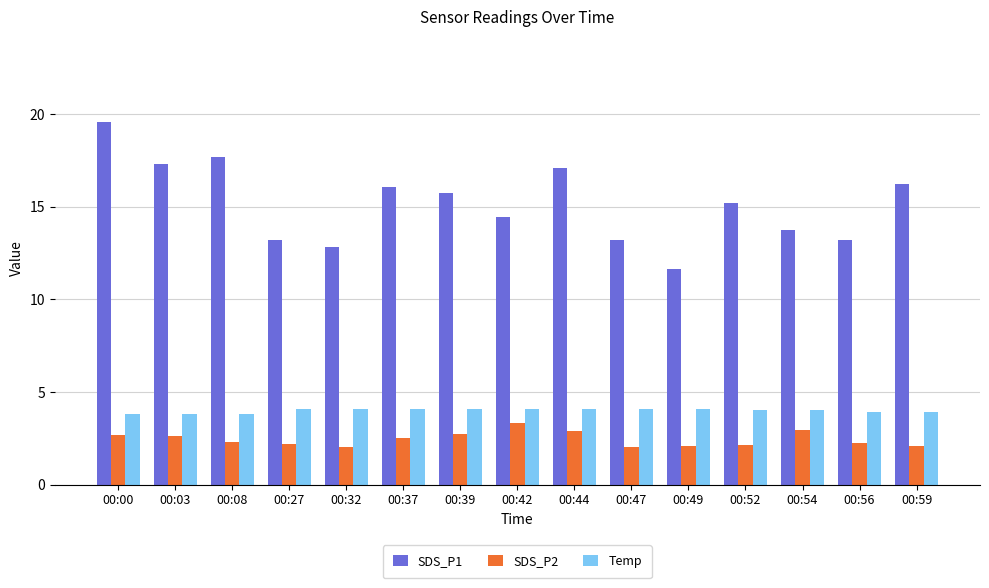

Between 00:47 and 00:54, which series saw the biggest shift?

SDS_P2